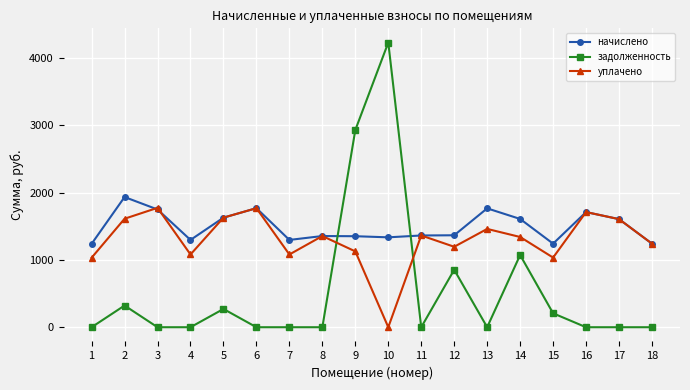

What is the difference between the задолженность values at 4 and 15?

207.0